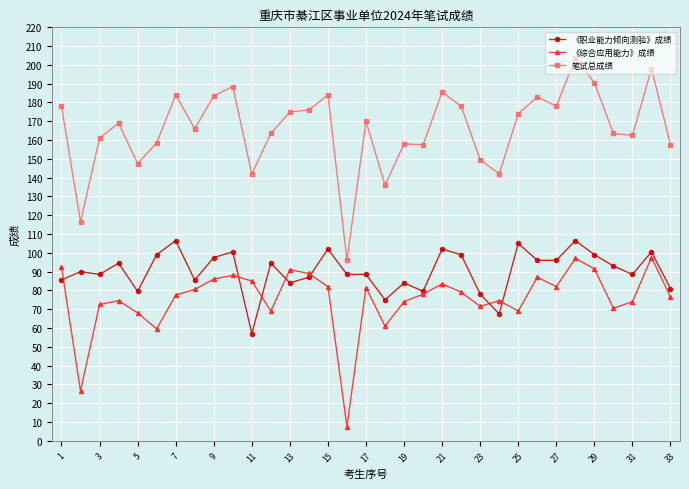

True or false: 笔试总成绩 and 《职业能力倾向测验》成绩 intersect in this chart.

False